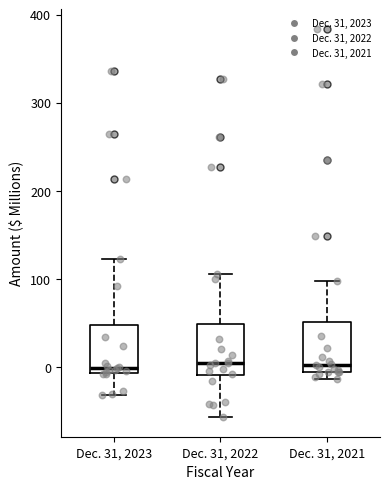

Reading left to right, read every box against the y-axis: the position of its median line, the range the box covers, and the ends of its whiskers. The values are not printed on the chart, so give them approximately, as read against the axis.

Dec. 31, 2023: median 0, box -10 to 50, whiskers -30 to 120
Dec. 31, 2022: median 0, box -10 to 50, whiskers -60 to 110
Dec. 31, 2021: median 0 (just above the box's lower edge), box 0 to 50, whiskers -10 to 100